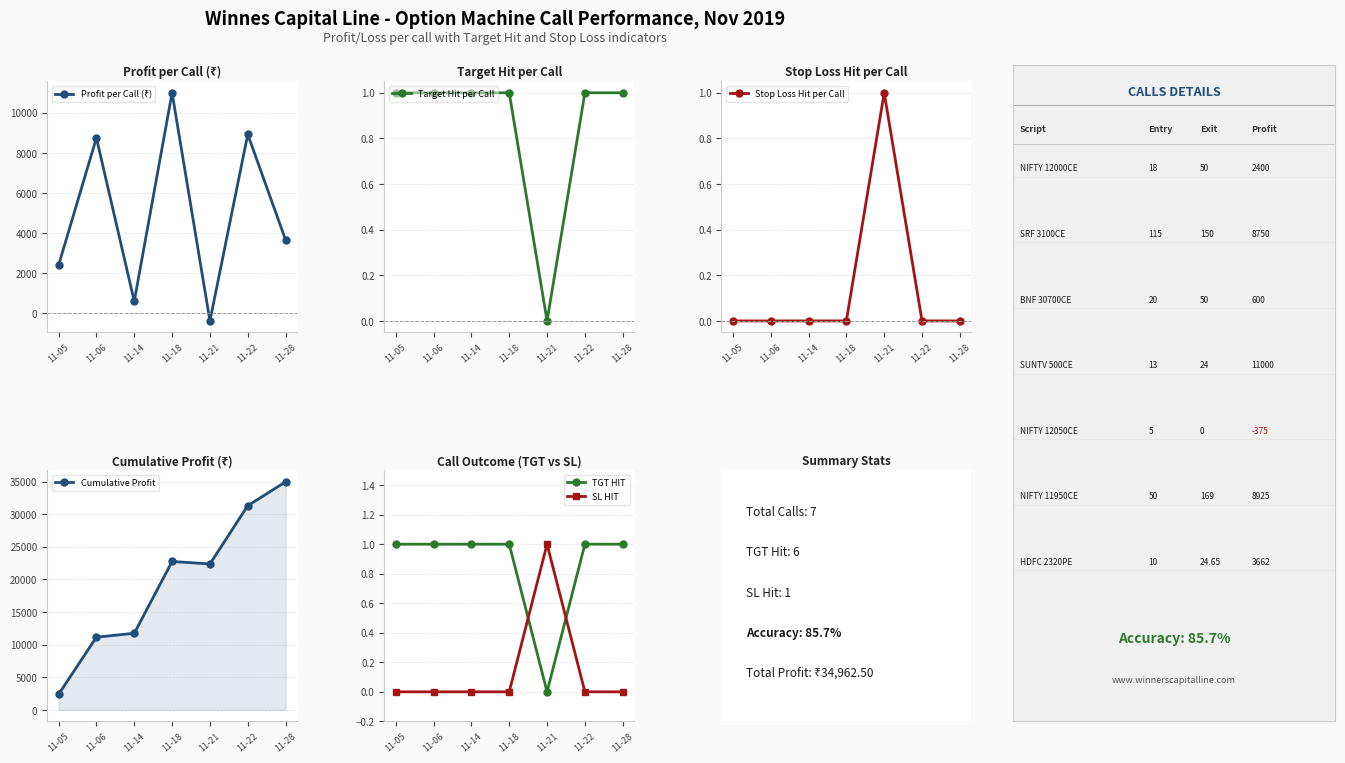

What are all the series names shown in the legend?

Profit per Call (₹), Target Hit per Call, Stop Loss Hit per Call, Cumulative Profit, TGT HIT, SL HIT